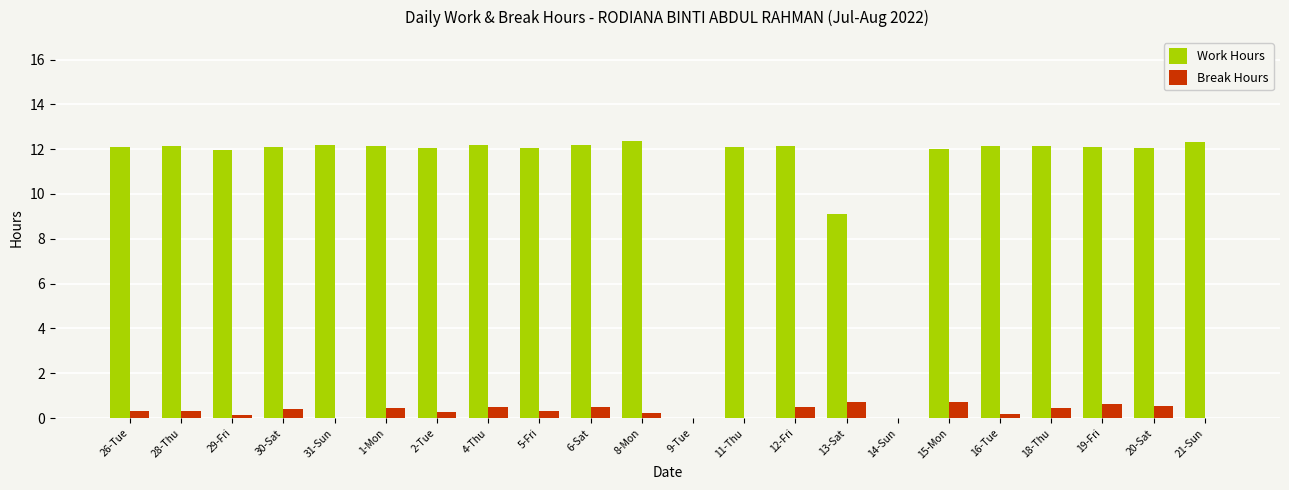

How many groups of bars are there?

22